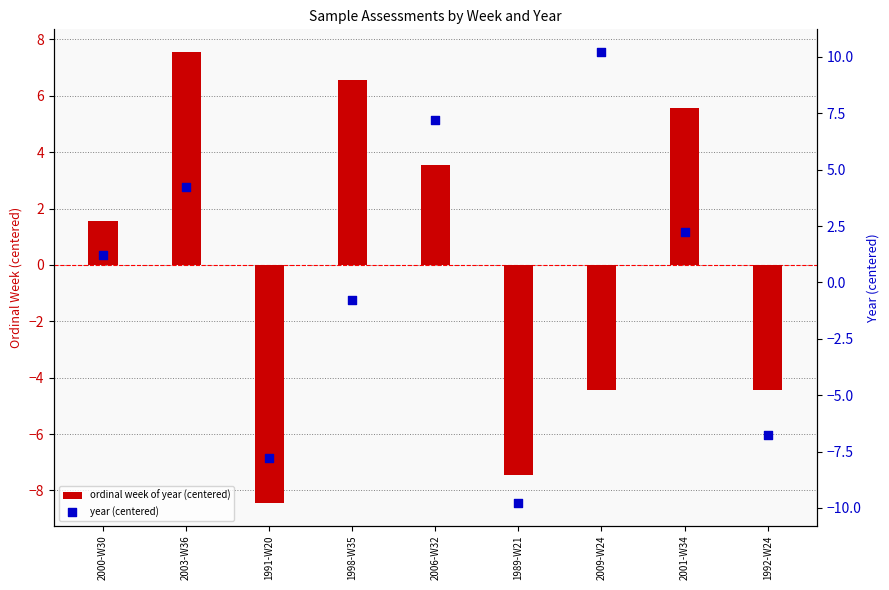

At how many categories does at least one series exceed 0?

6